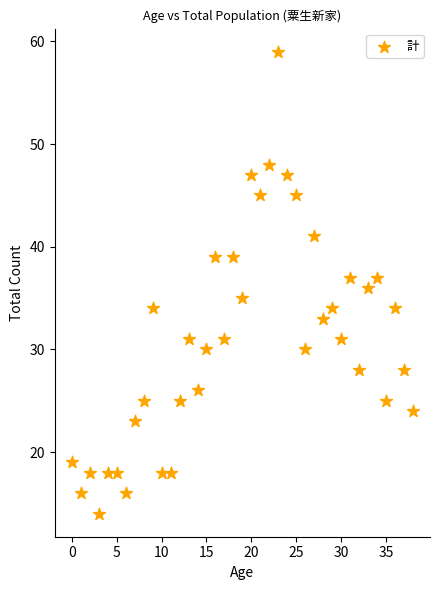

What is the range of Y values (max minus min)?

45